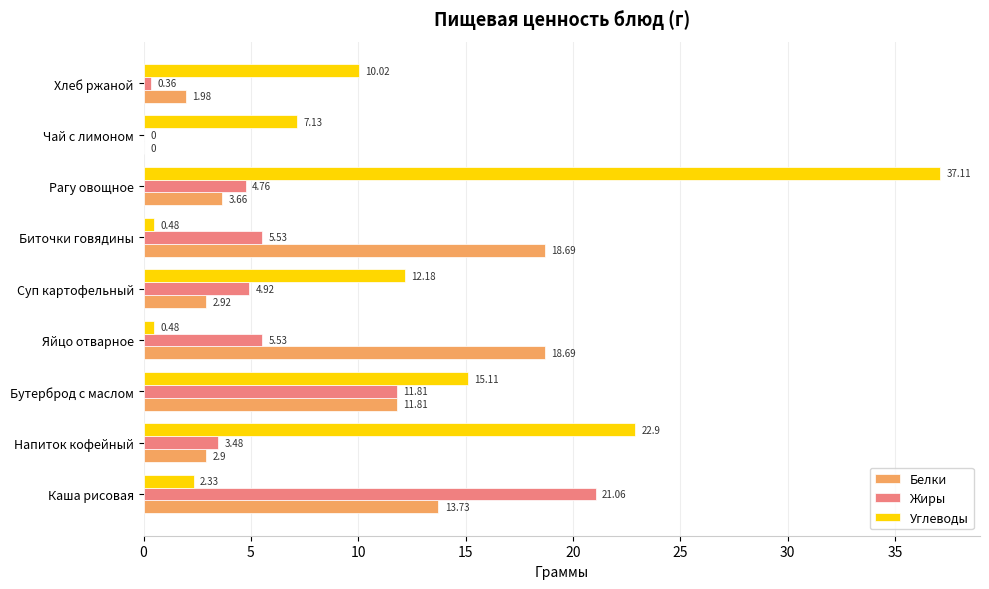

Which category has the highest value across all series?

Рагу овощное